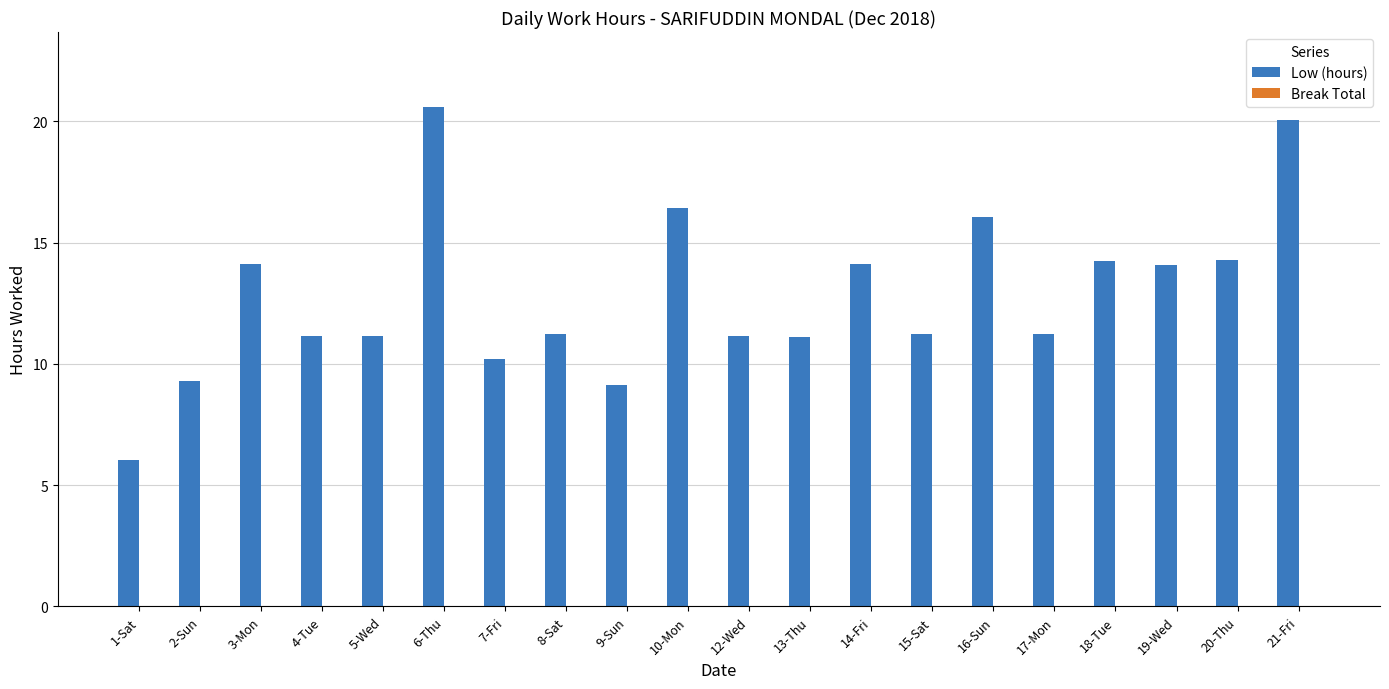

What is the label of the 20th bar from the right?

1-Sat